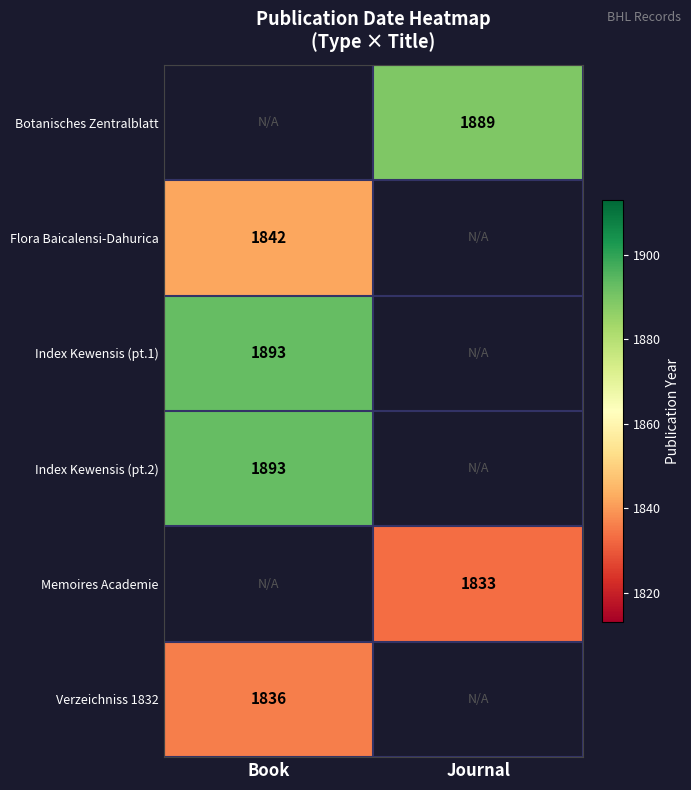

The value of Memoires Academie at Journal is 1833. True or false?

True